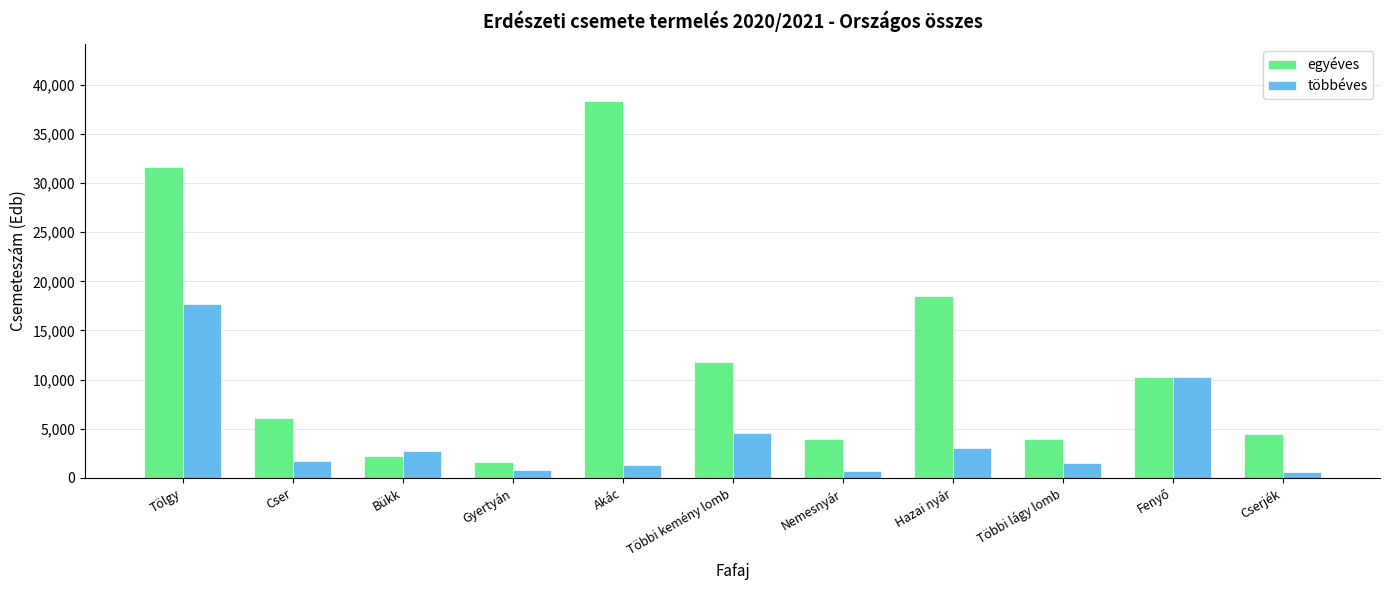

Which series has the widest spread of values?

egyéves